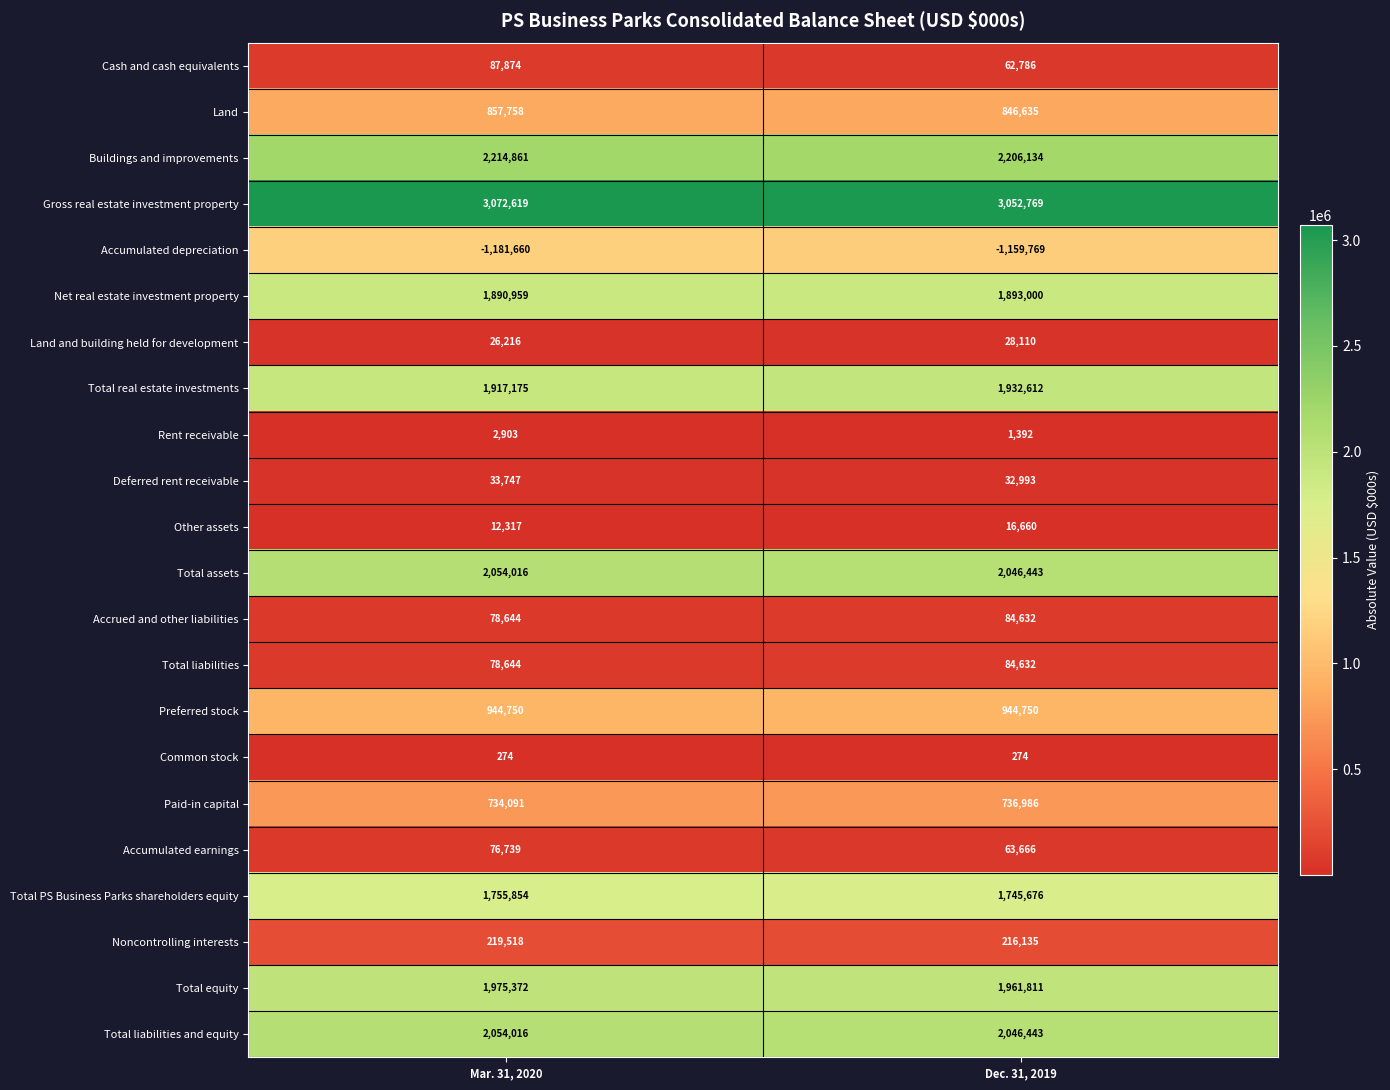

What is the sum of all Buildings and improvements values?

4420995